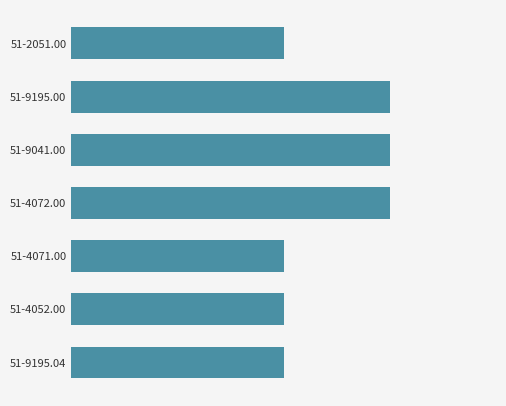

Are the bars horizontal?

Yes